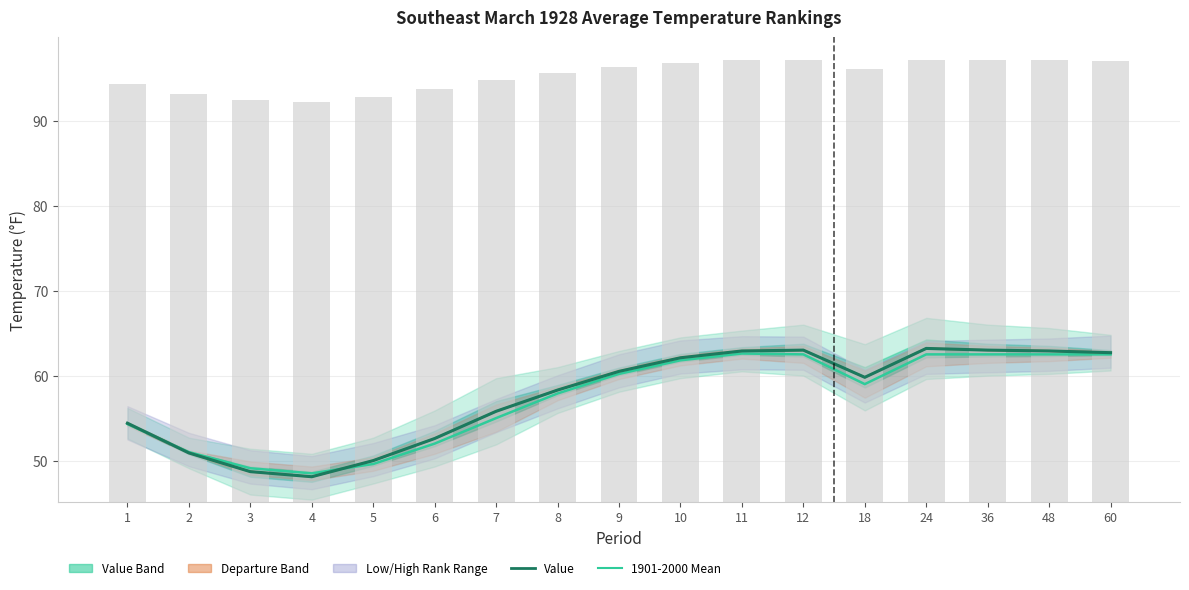

Reading left to right, list all the values displayed in this chart.

1901-2000 Mean: 1=54.3	2=51.0	3=49.1	4=48.5	5=49.6	6=52.0	7=55.0	8=57.9	9=60.2	10=61.8	11=62.6	12=62.5	18=59.0	24=62.5	36=62.5	48=62.5	60=62.5
Departure from Mean: 1=54.4	2=50.9	3=48.7	4=48.1	5=50.0	6=52.6	7=55.8	8=58.3	9=60.5	10=62.1	11=62.9	12=63.0	18=59.8	24=63.2	36=63.0	48=62.9	60=62.7
Value: 1=54.4	2=50.9	3=48.7	4=48.1	5=50.0	6=52.6	7=55.8	8=58.3	9=60.5	10=62.1	11=62.9	12=63.0	18=59.8	24=63.2	36=63.0	48=62.9	60=62.7